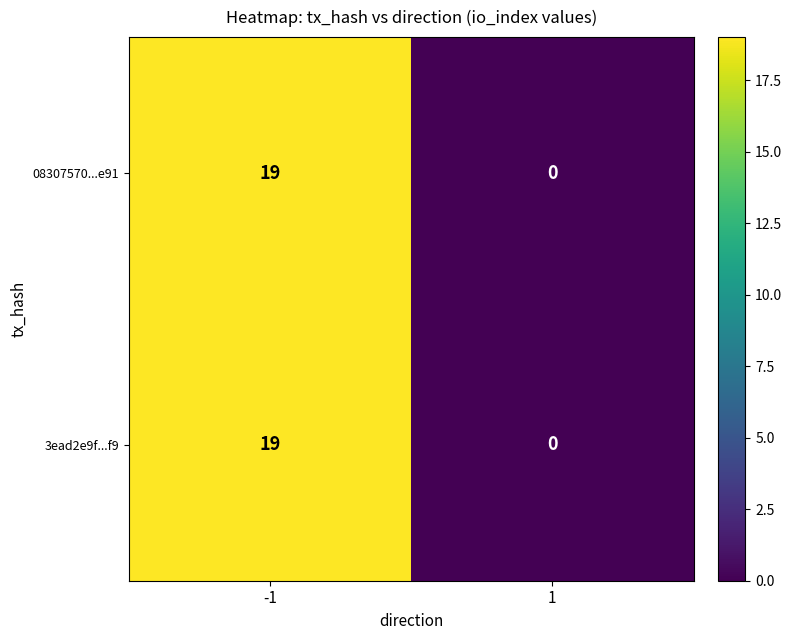

Reading left to right, transcribe all the data shown in this chart.

08307570...e91: -1=19	1=0
3ead2e9f...f9: -1=19	1=0